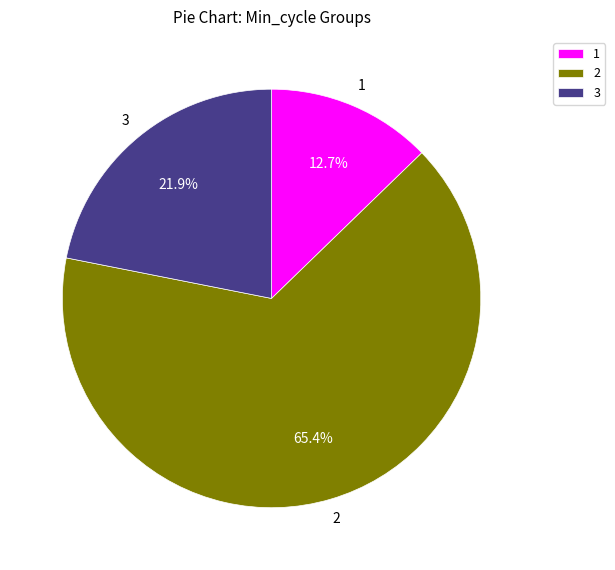

What portion of the pie excludes 2?

34.6%